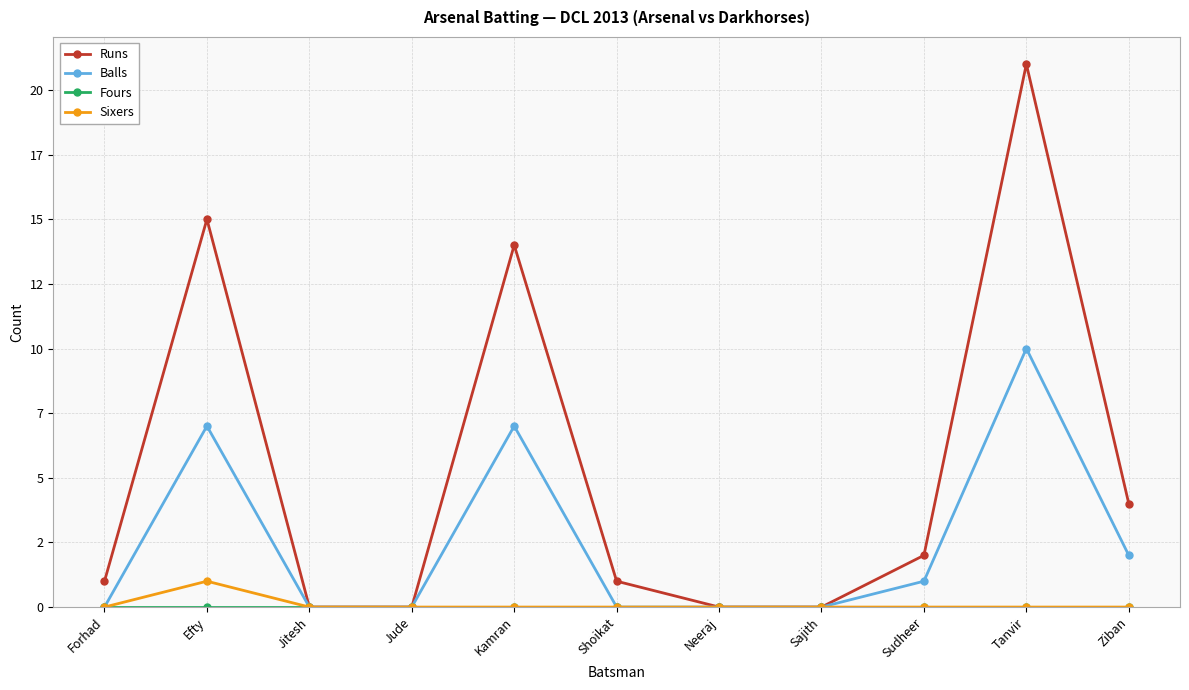

Count the Sixers values in the range 0 to 1.

11